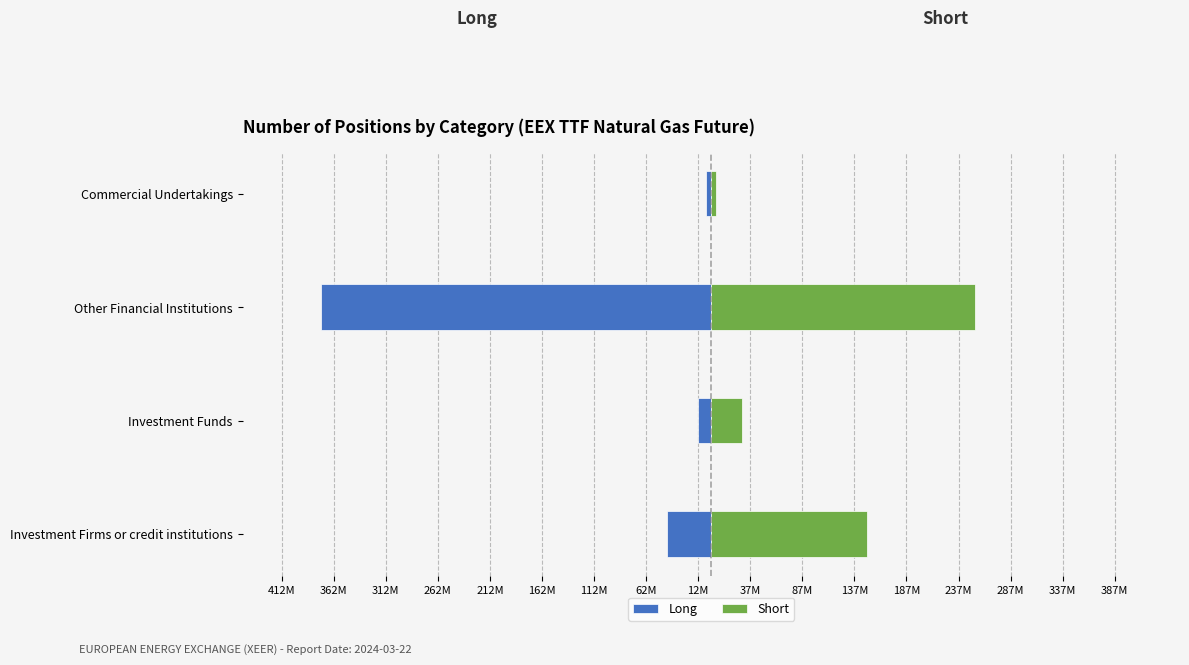

What are all the series names shown in the legend?

Long, Short